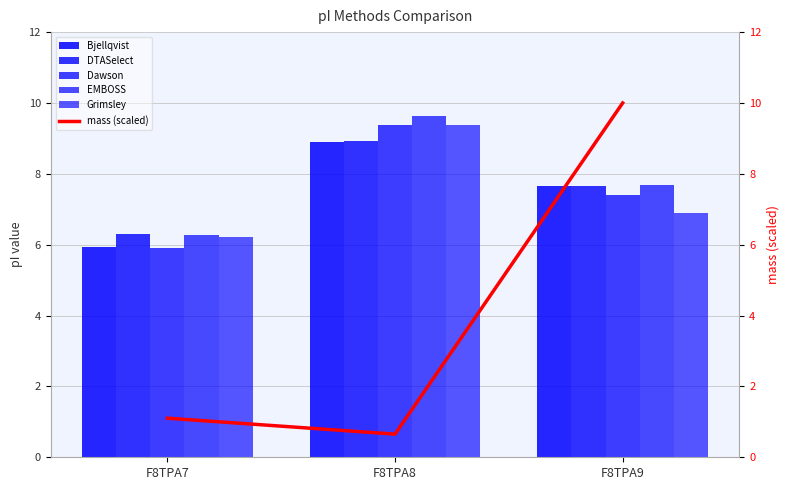

The Grimsley series shows 9.4 at F8TPA8. True or false?

True